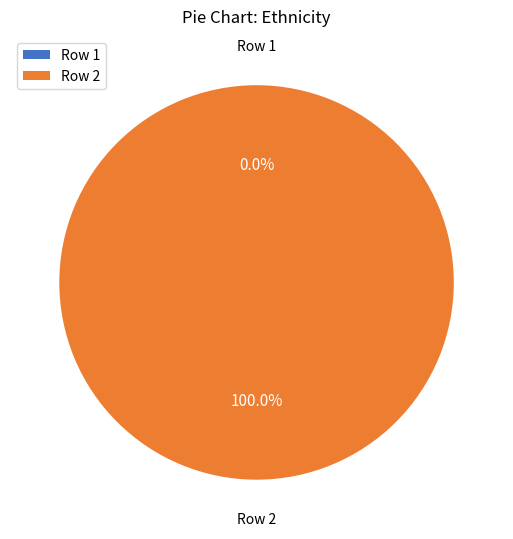

To the nearest percent, what is the difference between the largest and smallest slice percentages?

100%